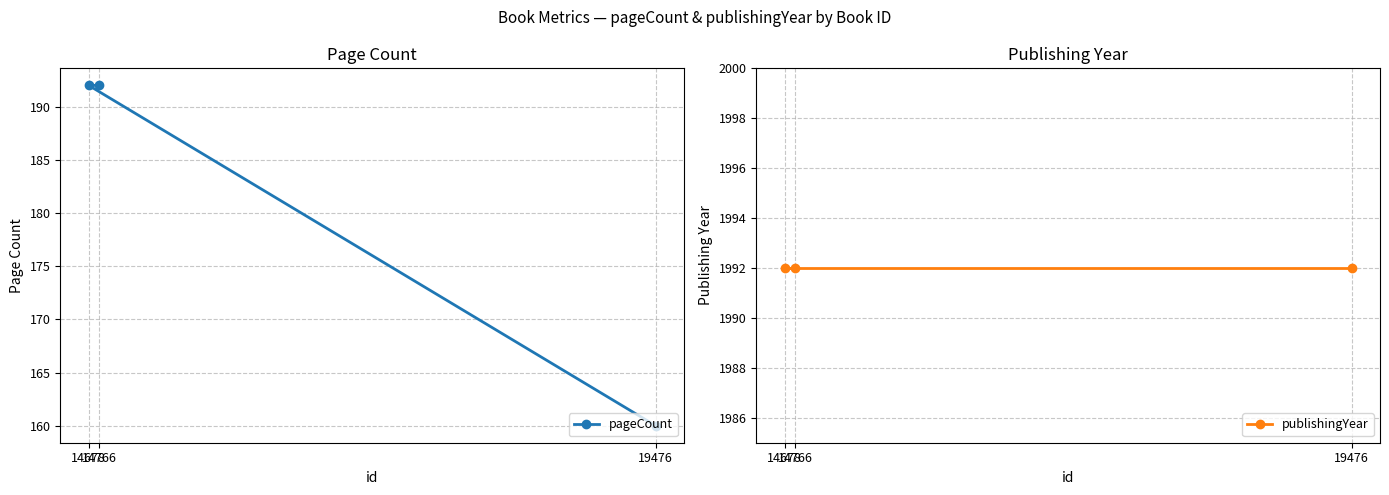

What position from the left is 14766?

3